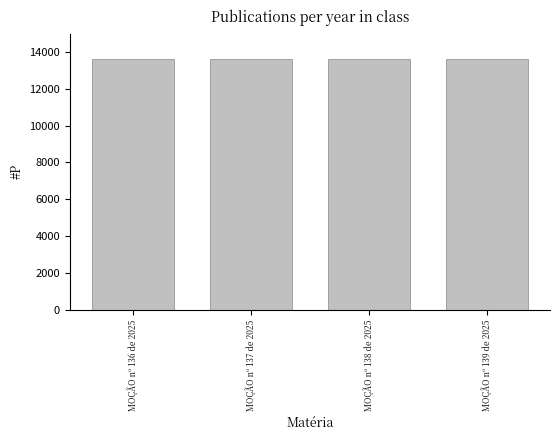

Does the chart contain stacked bars?

No